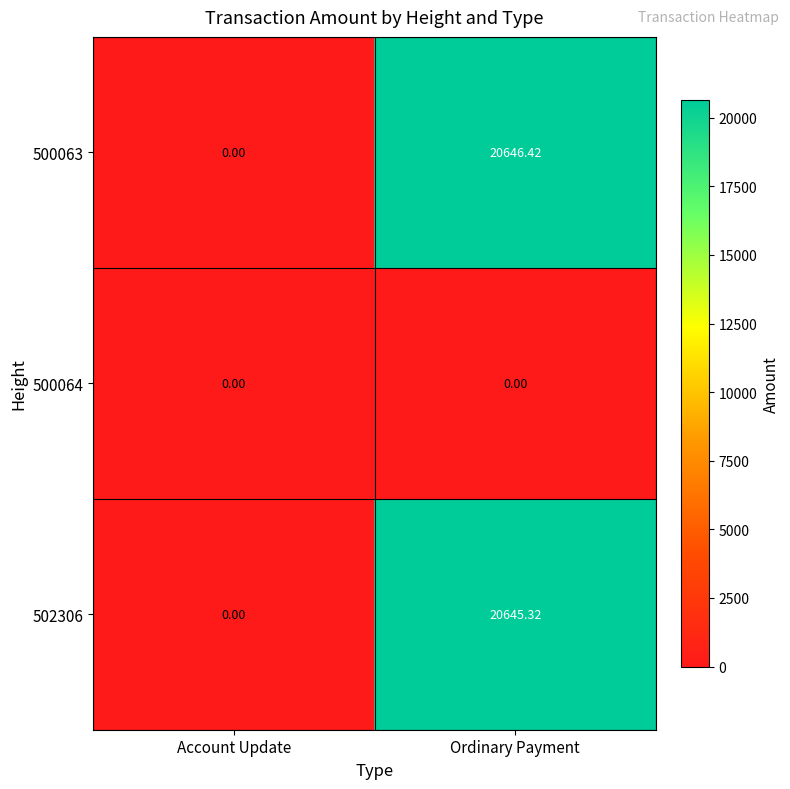

Which category has the highest value across all series?

Ordinary Payment